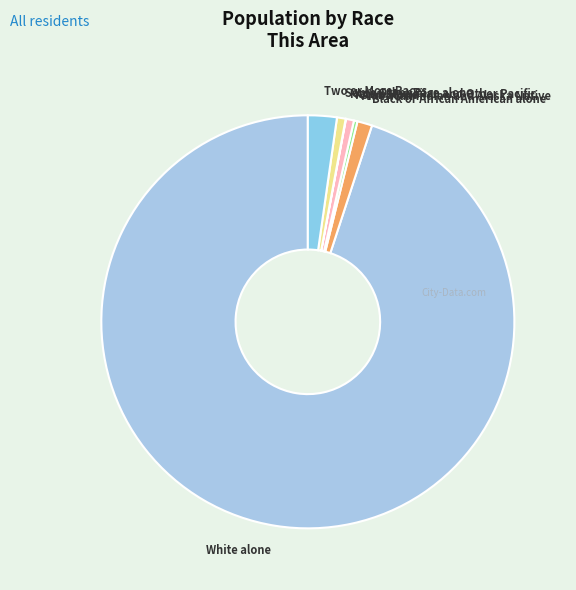

Does any single category account for the majority?

Yes